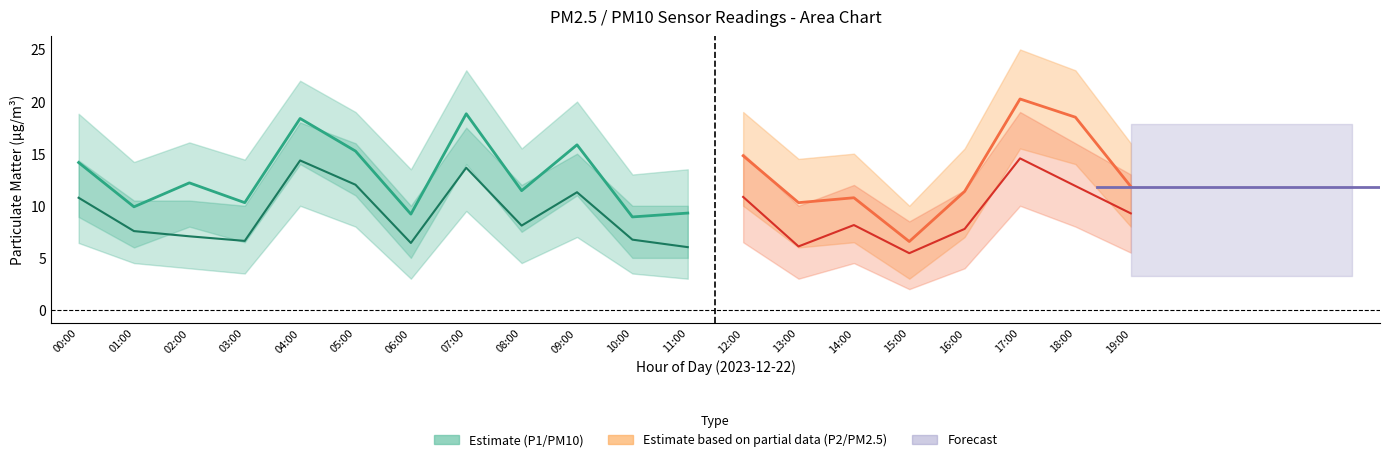

Where is the first local maximum for P1?

02:00